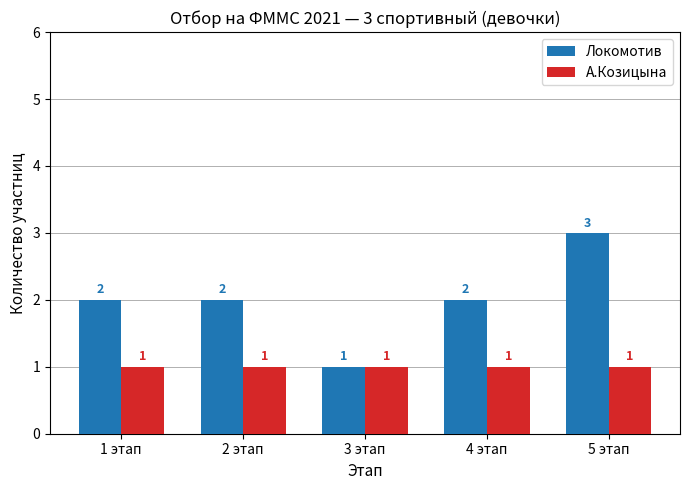

What value does the Локомотив series have at 3 этап?

1